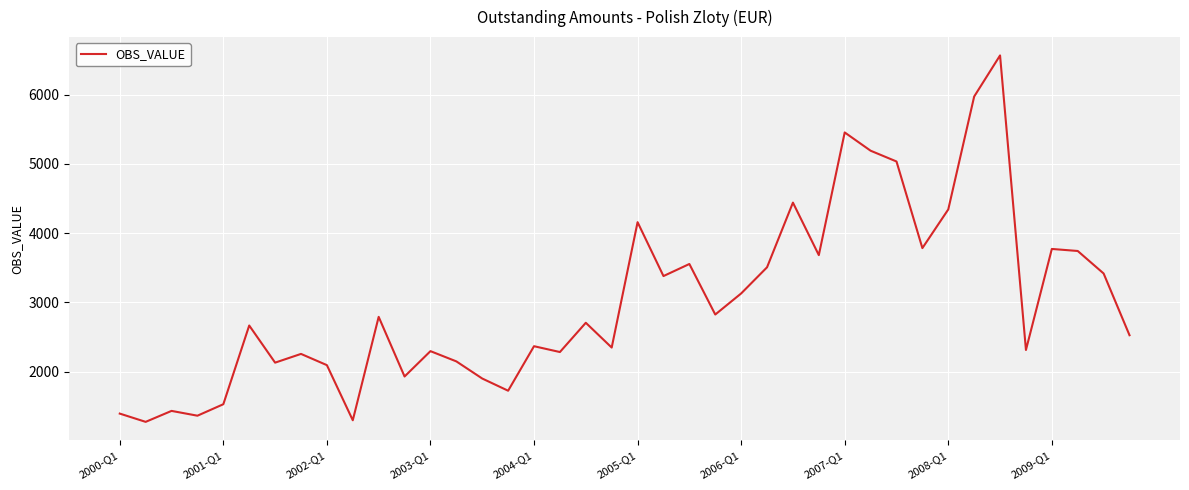

How many categories are shown in the chart?

40